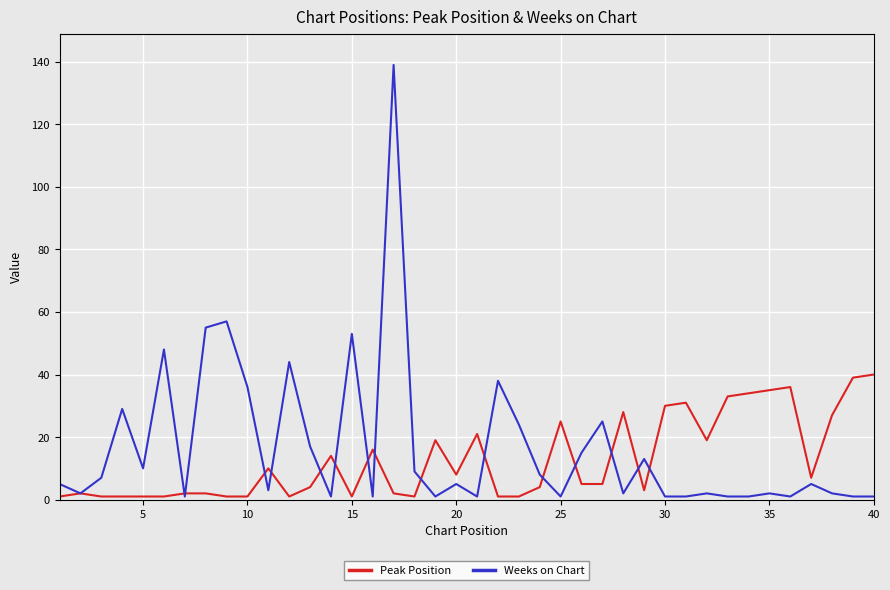

Rank the series by their maximum value, from highest to lowest.

Weeks on Chart, Peak Position